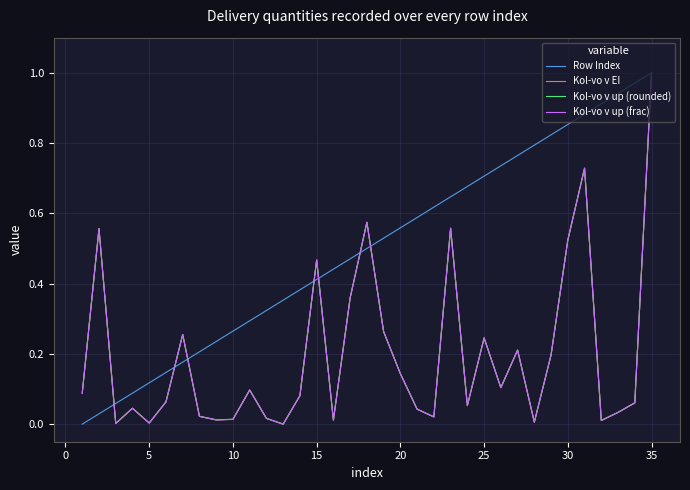

Which series has the largest total across all categories?

Row Index